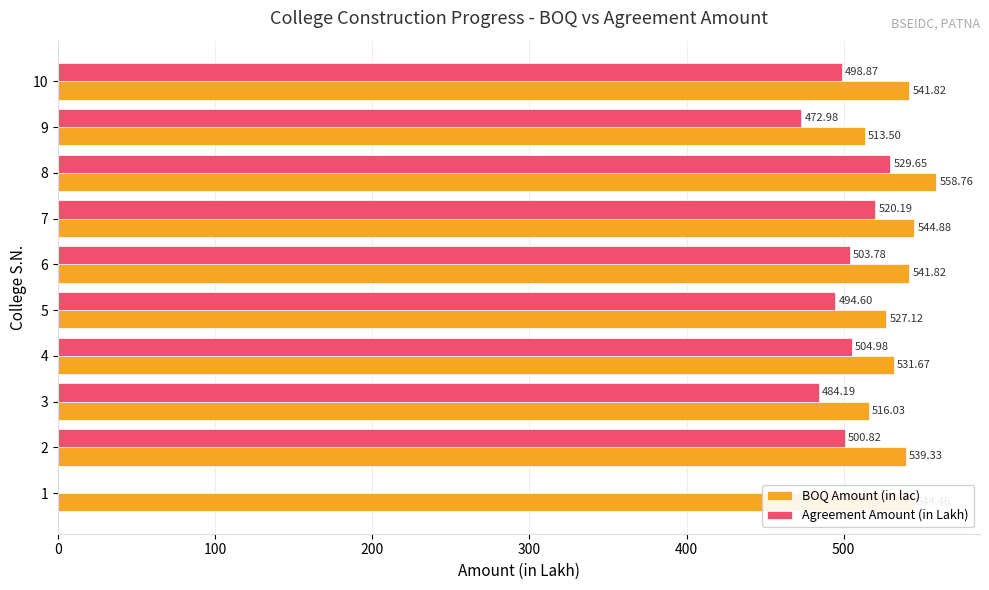

At which category is the sum across all series the highest?

8